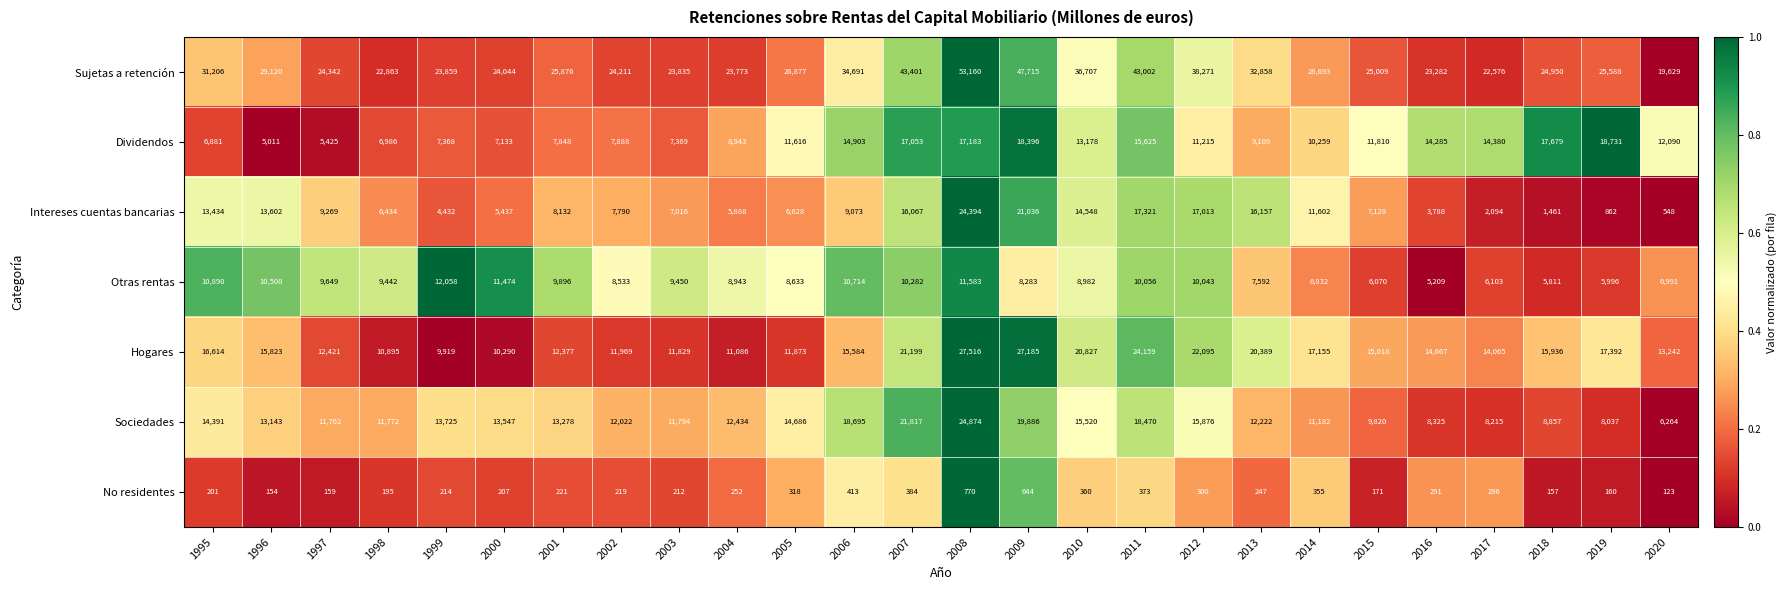

What is the difference between the highest and lowest values at 2010?

36347